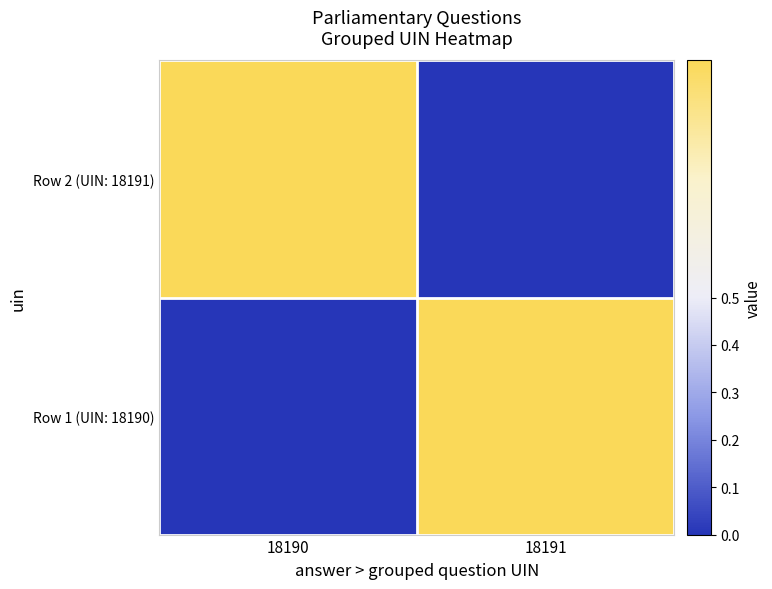

What is the spread (max minus min) of values at 18191?

1